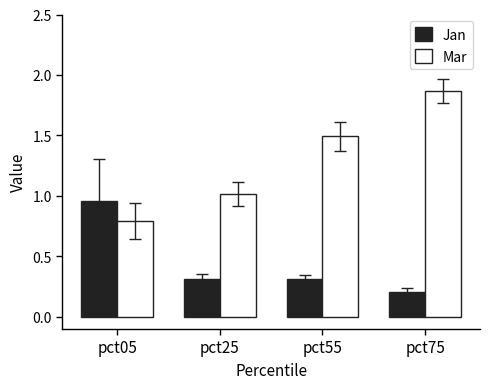

Which category has the lowest value in the Jan series?

pct75